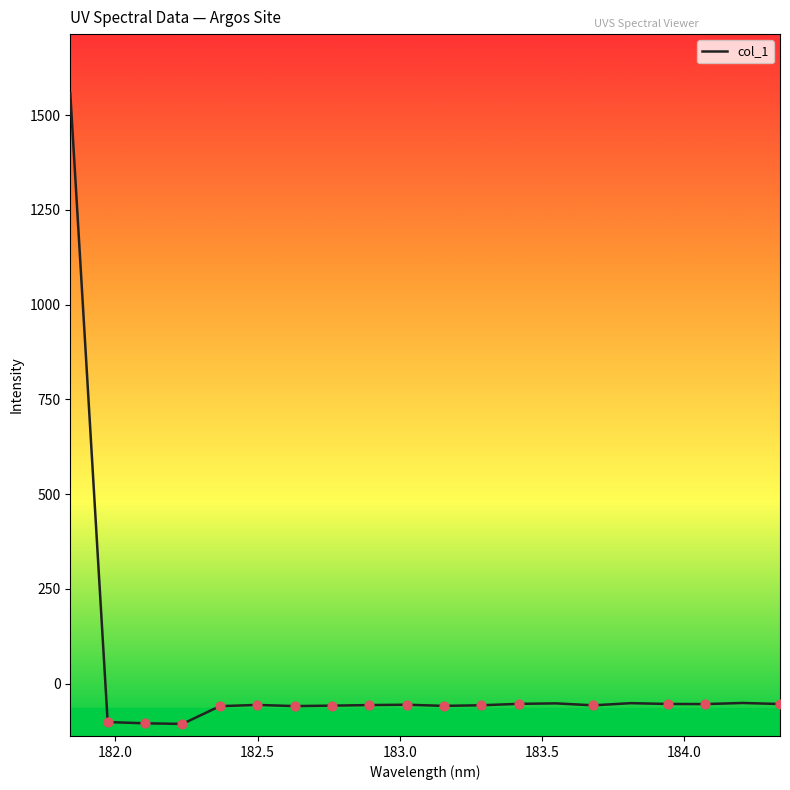

What is the greatest value displayed?

1557.8